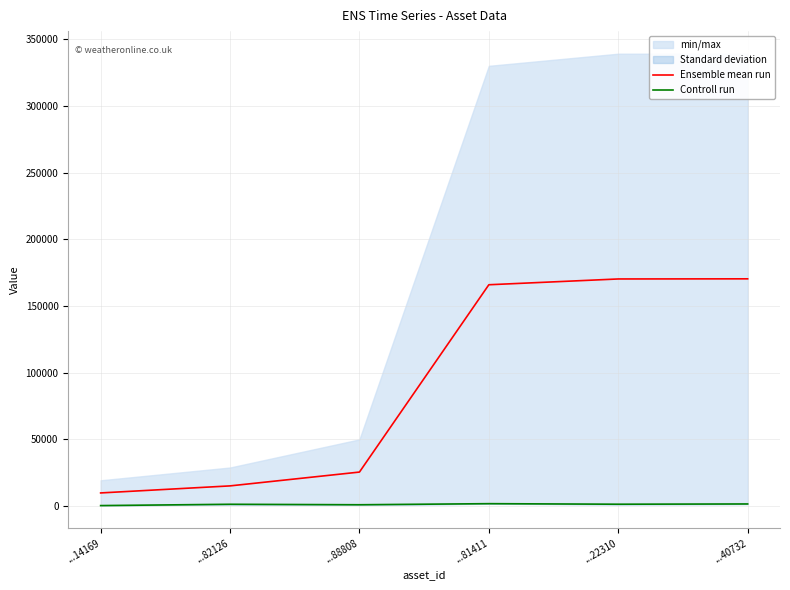

True or false: Ensemble mean run has a value of 165871.0 at ...81411.

True